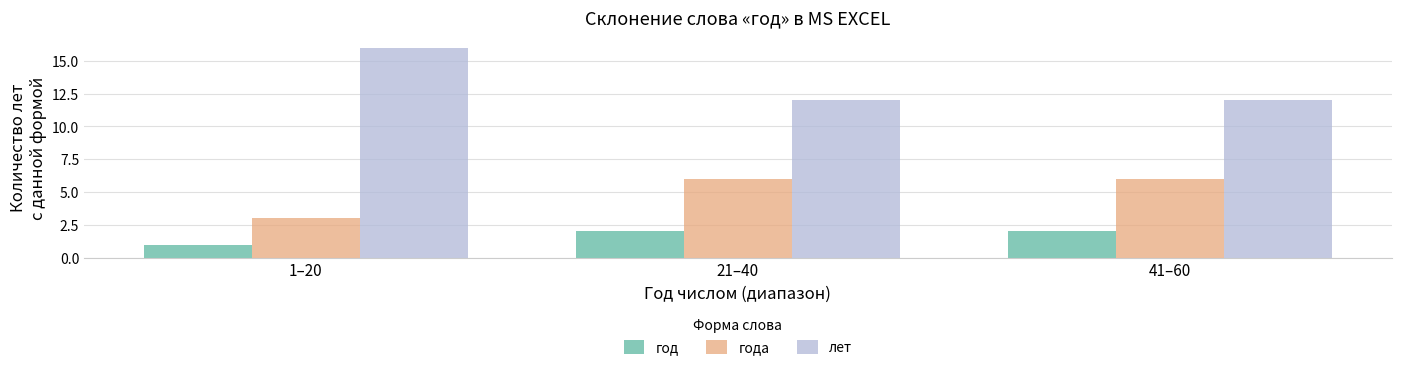

Reading left to right, extract all data points from this chart.

год: 1	2	2
года: 3	6	6
лет: 16	12	12